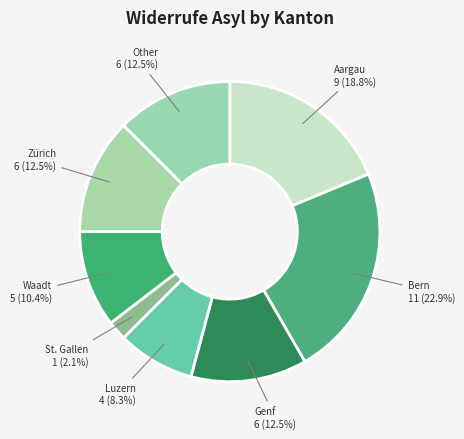

Is the sum of Aargau and Luzern greater than half?

No